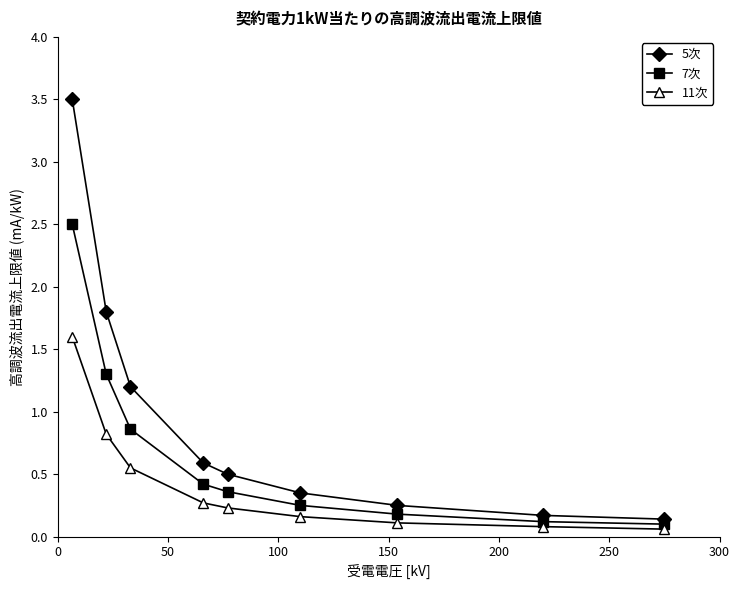

At how many categories does at least one series exceed 2?

1